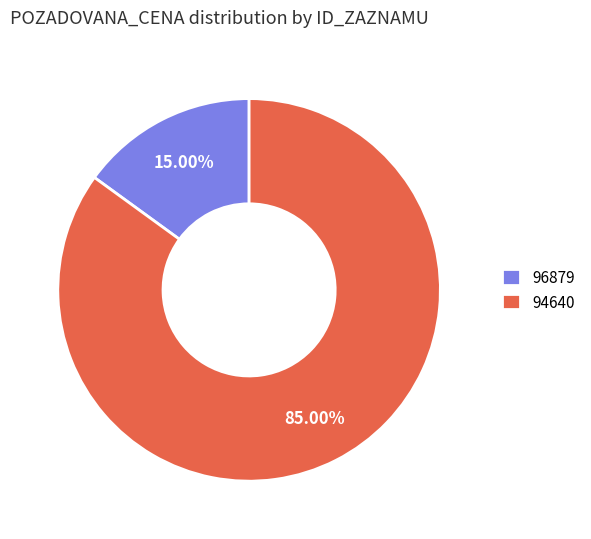

Which slice is the smallest?

96879